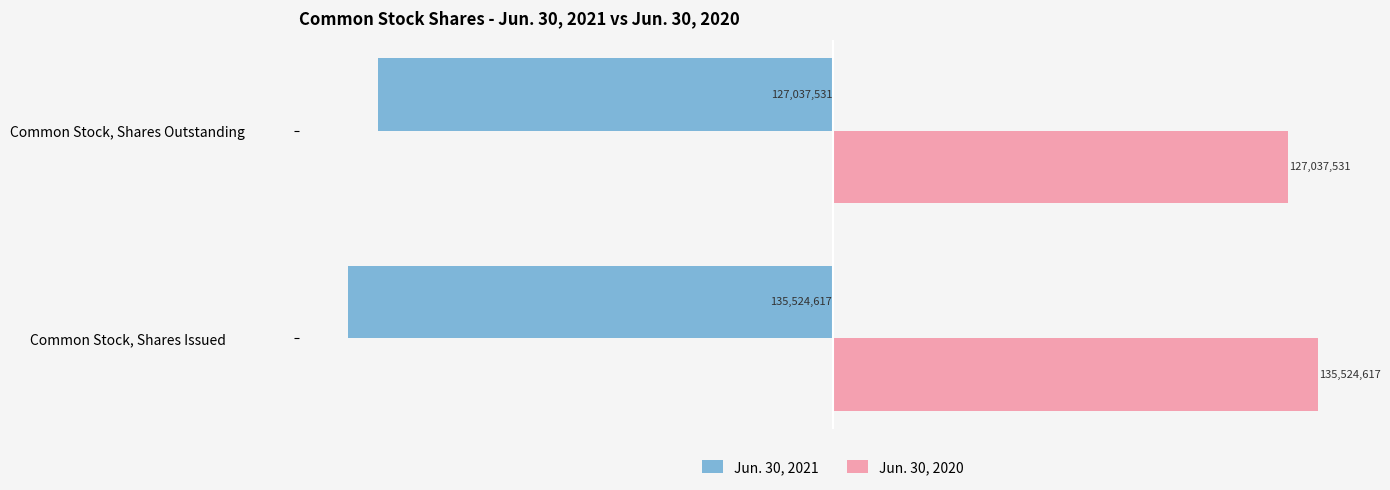

Which series has the widest spread of values?

Jun. 30, 2021